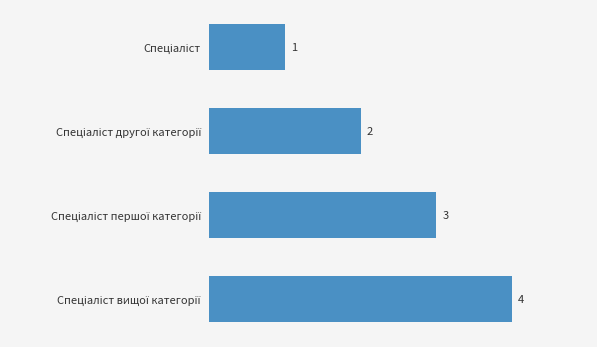

What is the greatest value displayed?

4